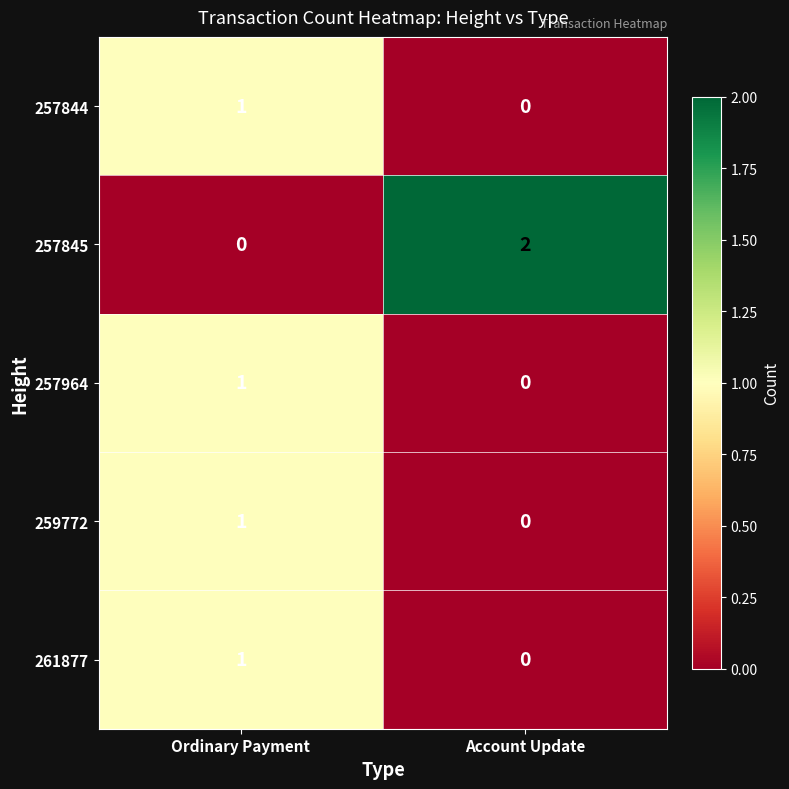

At which label is 257845 closest to 1?

Ordinary Payment